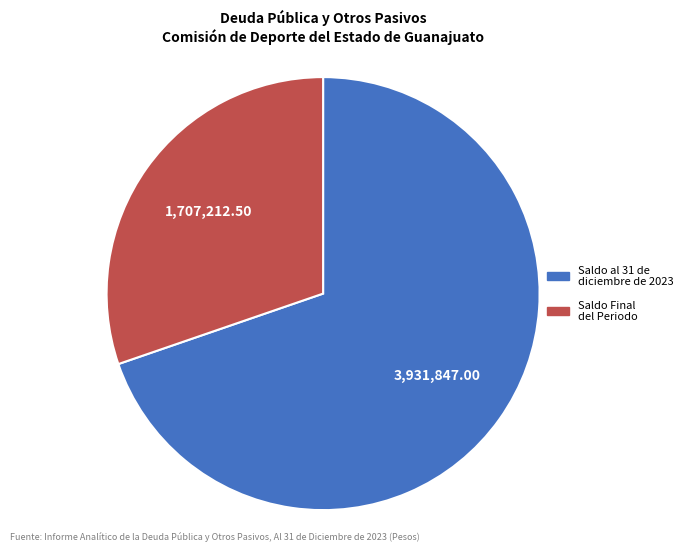

Do Saldo al 31 de diciembre de 2023 and Saldo Final del Periodo together represent more than half of the pie?

Yes